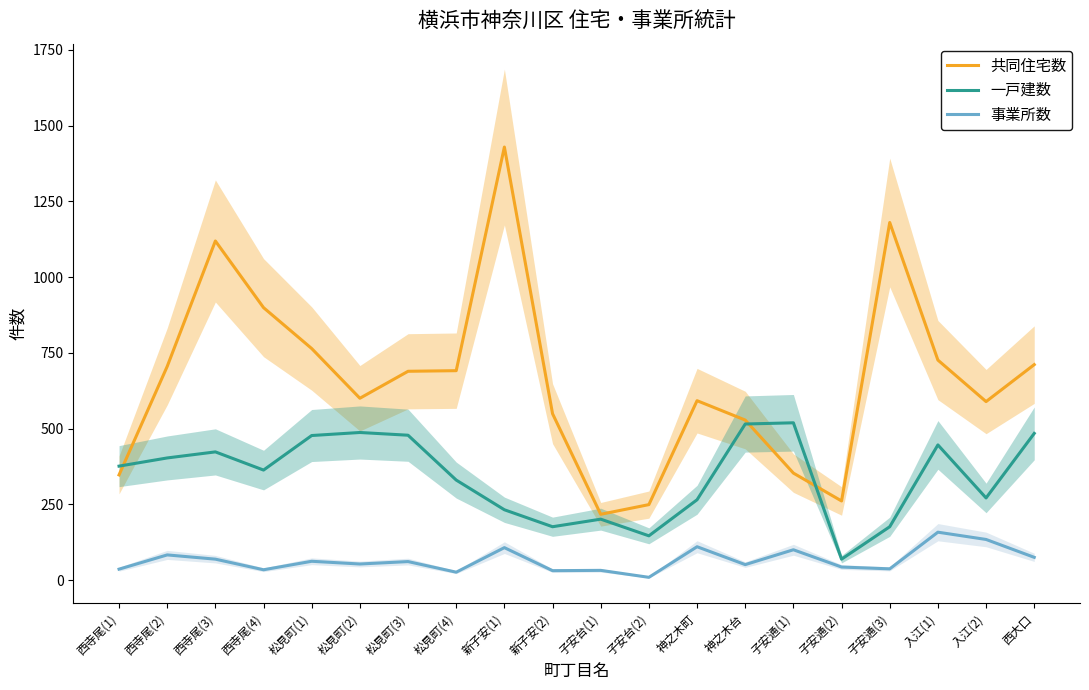

Where is the first local minimum for 事業所数?

西寺尾(4)